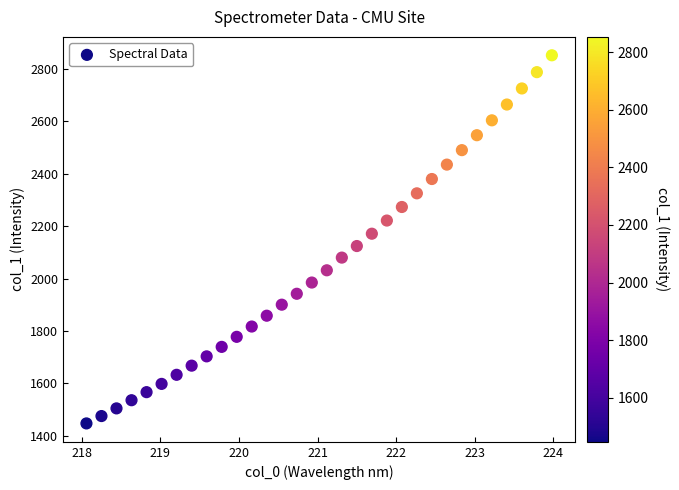

What is the range of X values (max minus min)?

5.9